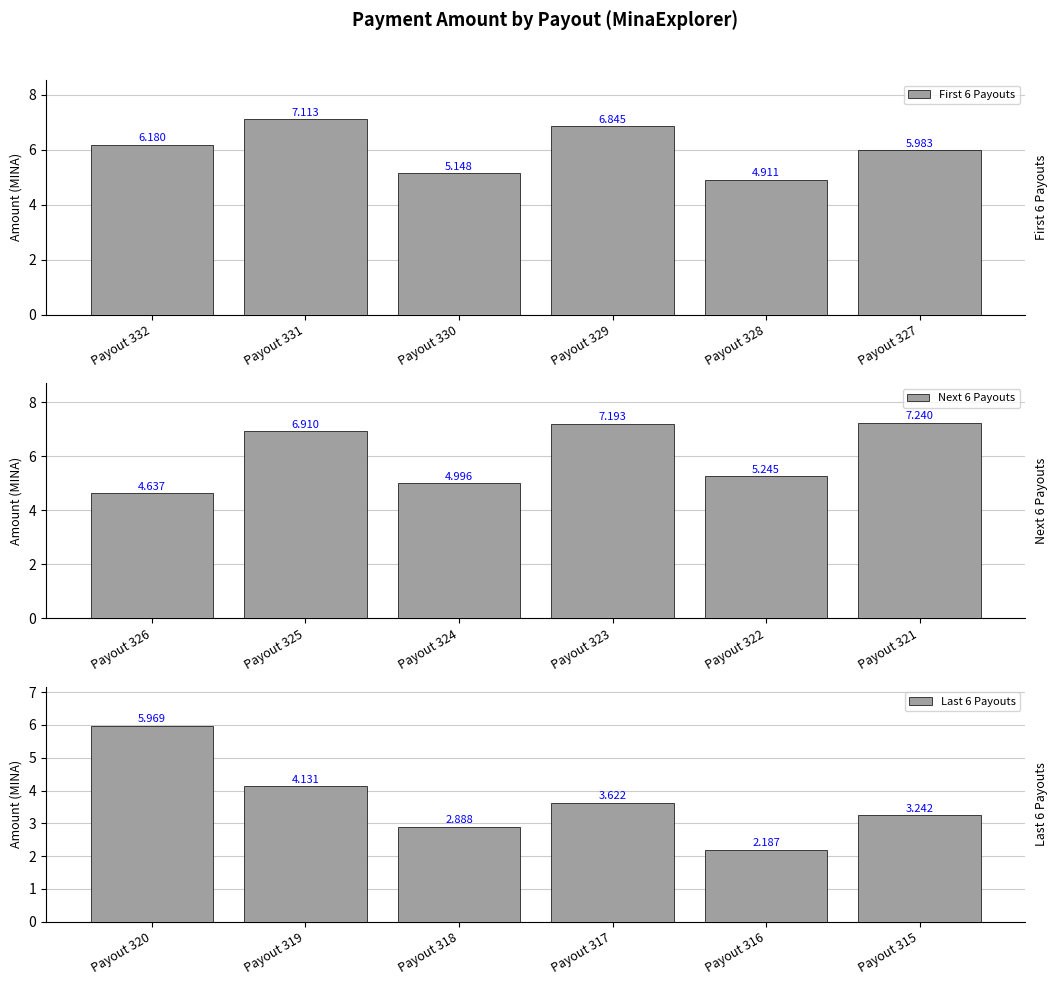

At which label is Next 6 Payouts closest to 5?

Payout 324